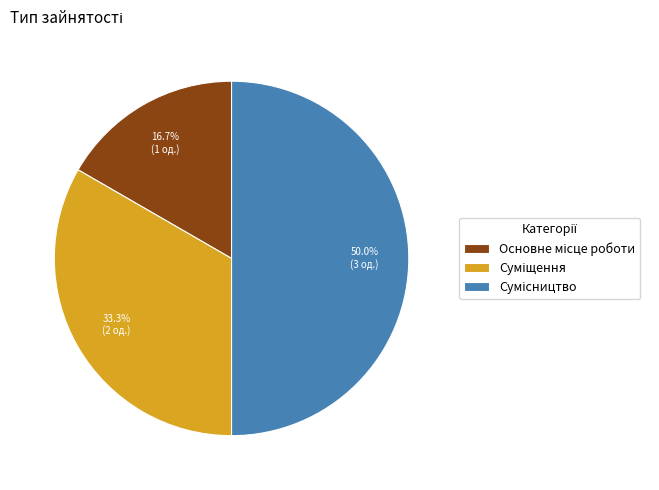

Does Основне місце роботи account for over 50% of the chart?

No